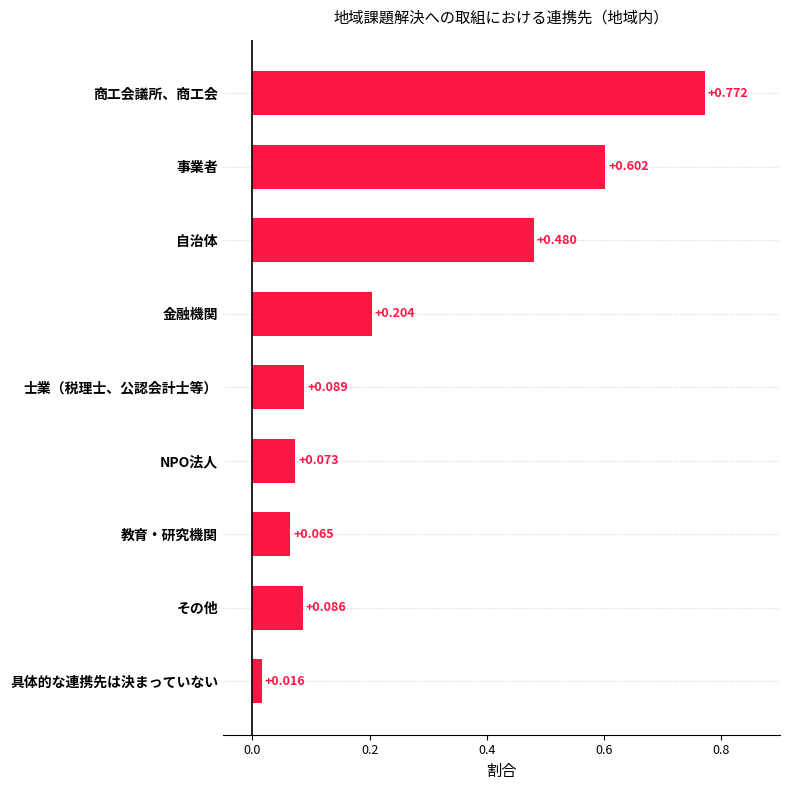

At which category does the chart reach its peak across all series?

商工会議所、商工会